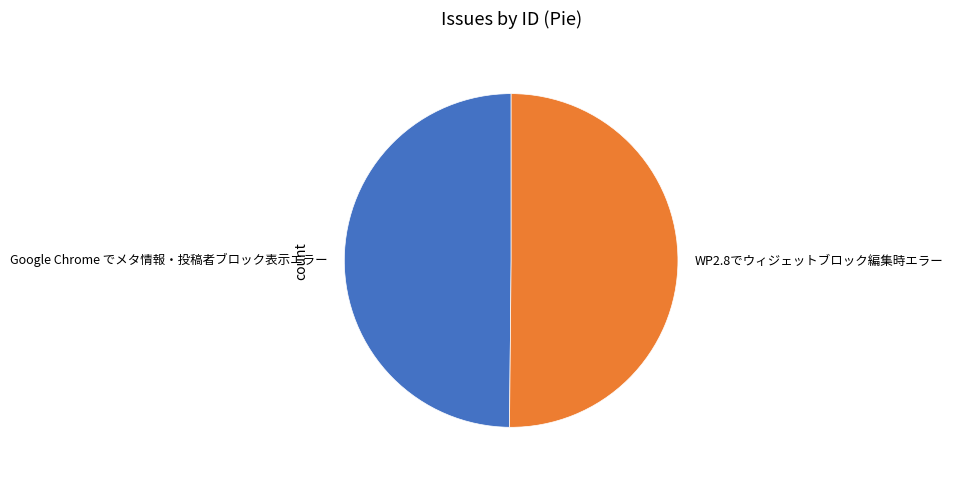

How many segments does this pie chart have?

2